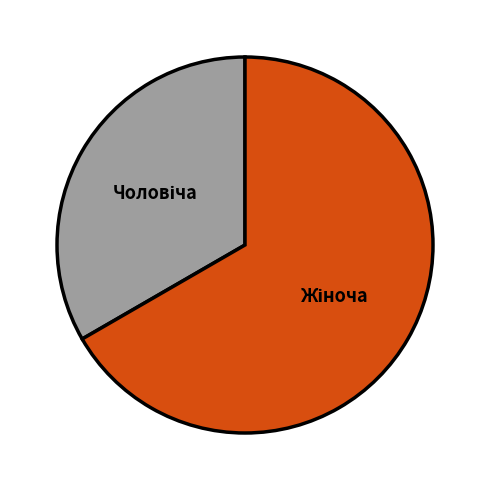

Is there any slice that represents more than half of the pie?

Yes